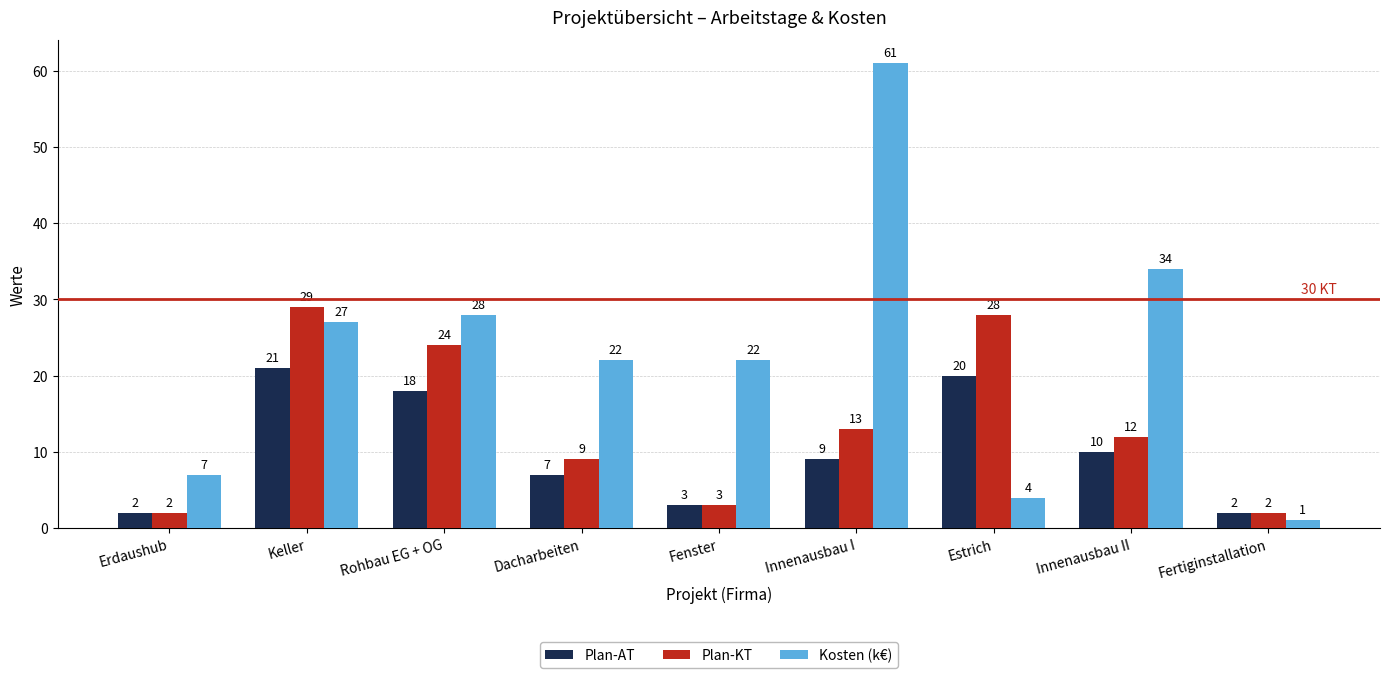

List the series in order of their peak value, lowest first.

Plan-AT, Plan-KT, Kosten (k€)